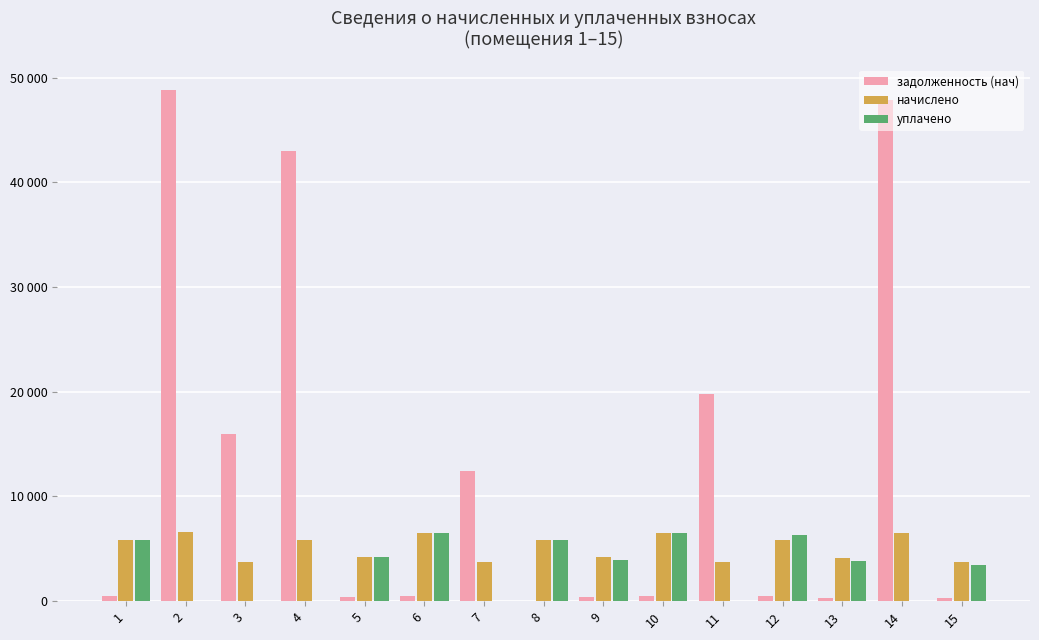

Between 2 and 9, which series saw the biggest shift?

задолженность (нач)